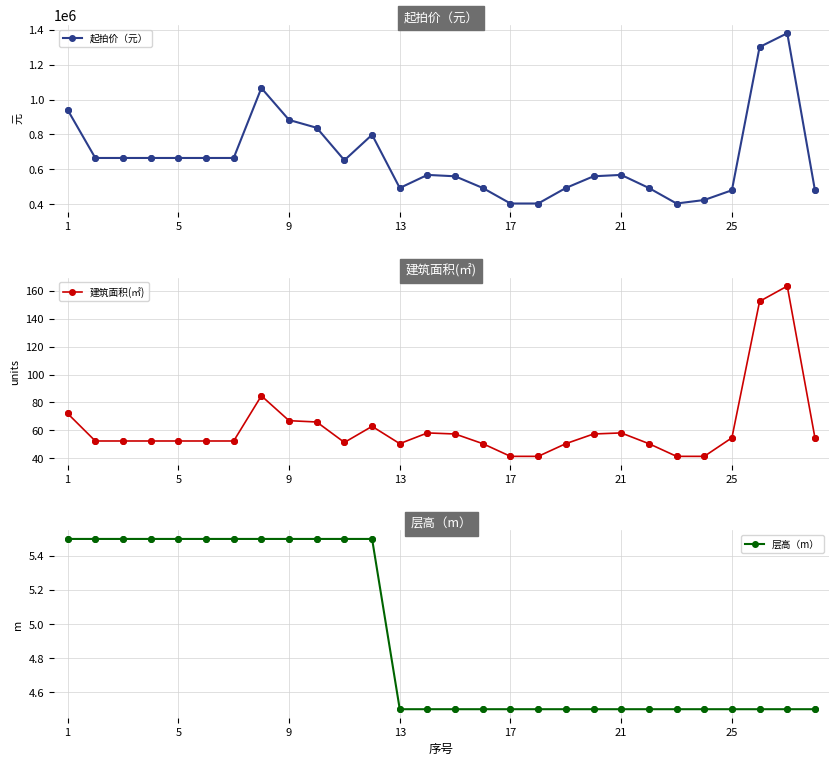

Which series has the largest total across all categories?

起拍价（元）